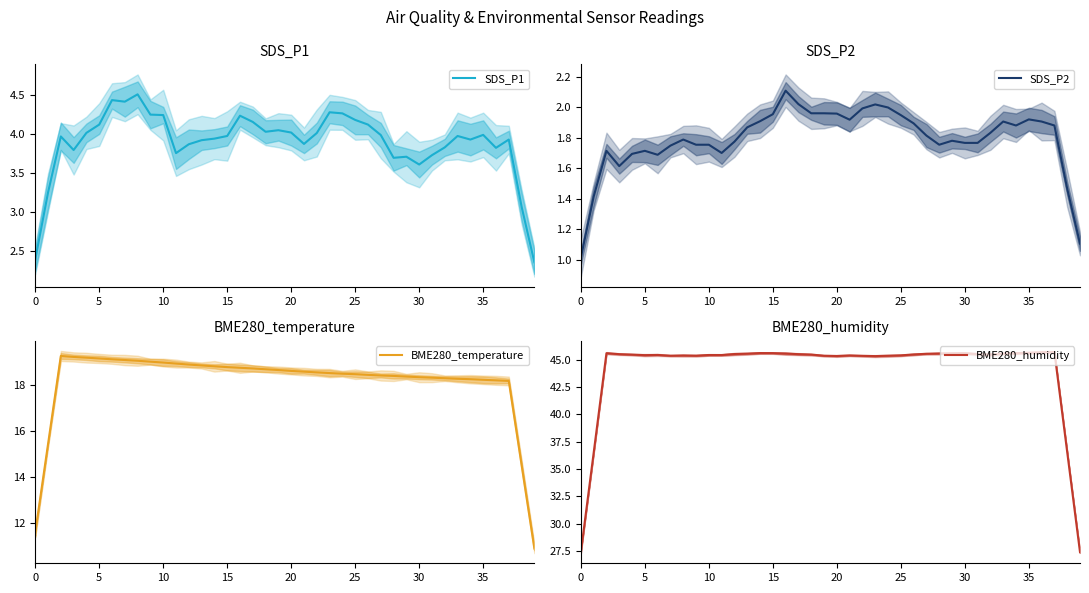

What is the label of the 34th point from the left?

33